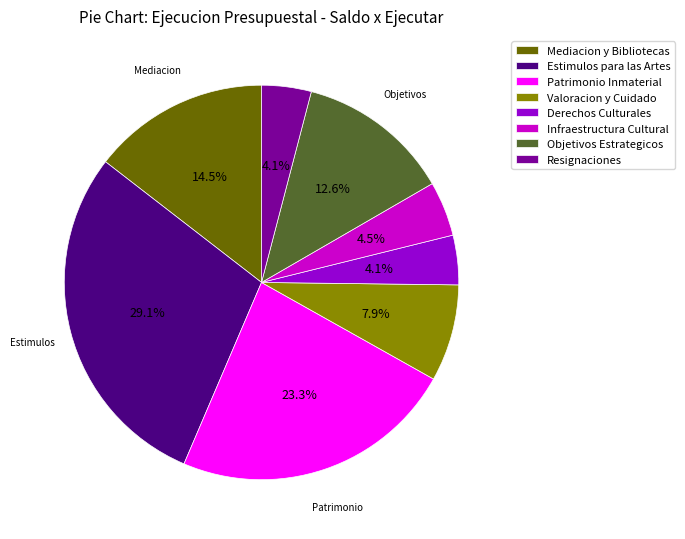

How many slices are in this pie chart?

8